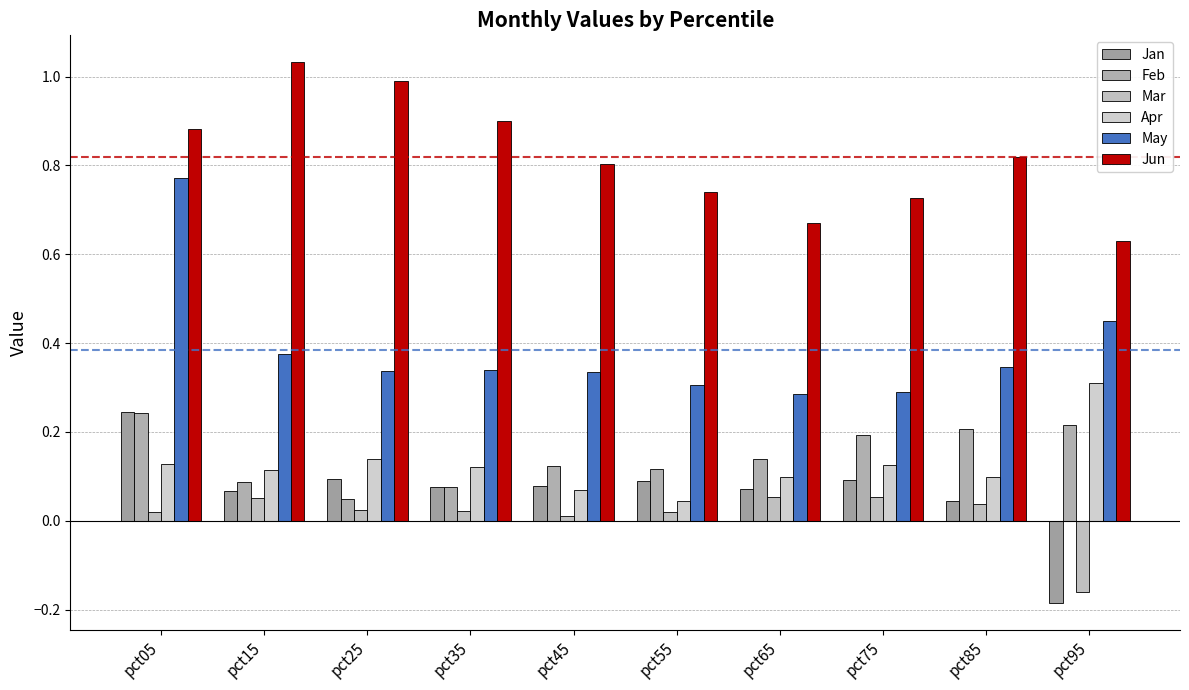

How many bars are there in each group?

6